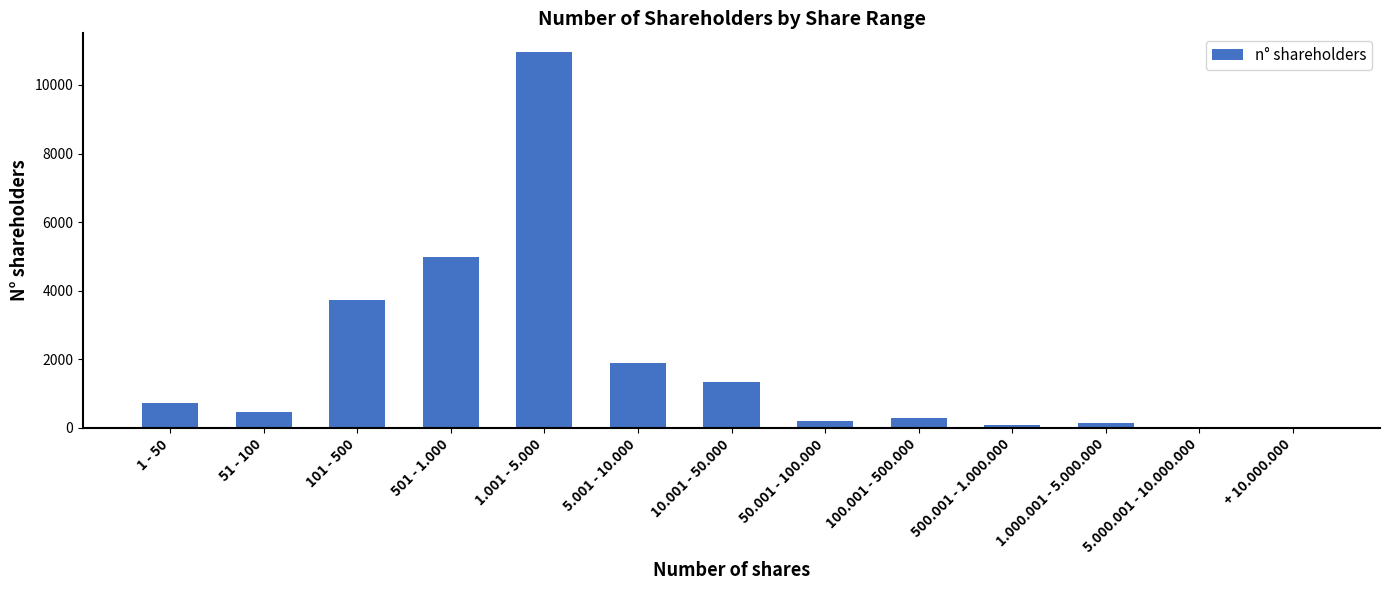

What is the sum of the values at 1.001 - 5.000 and 100.001 - 500.000?

11241